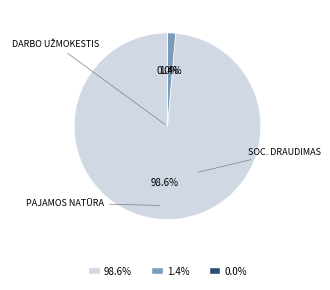

Is it true that Pajamos natūra is 1% of the pie?

False